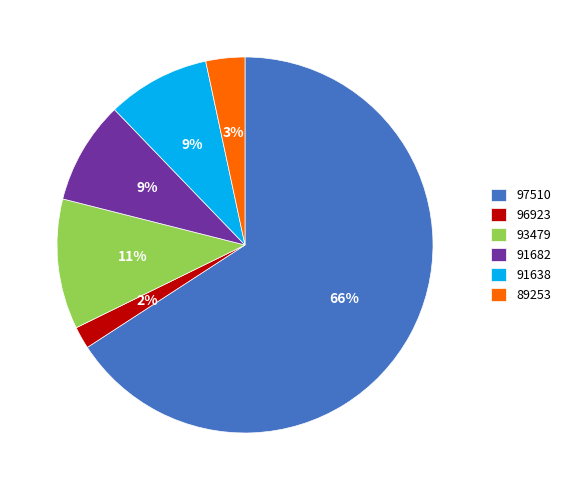

Which category has the biggest portion of the pie?

97510